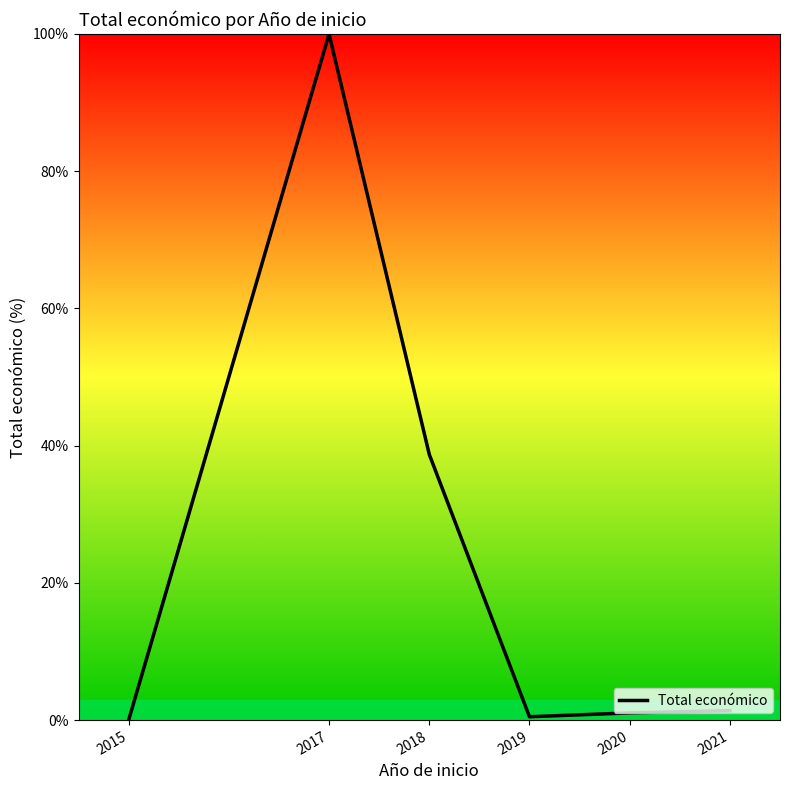

True or false: the data has more than 0 interior local peaks.

True